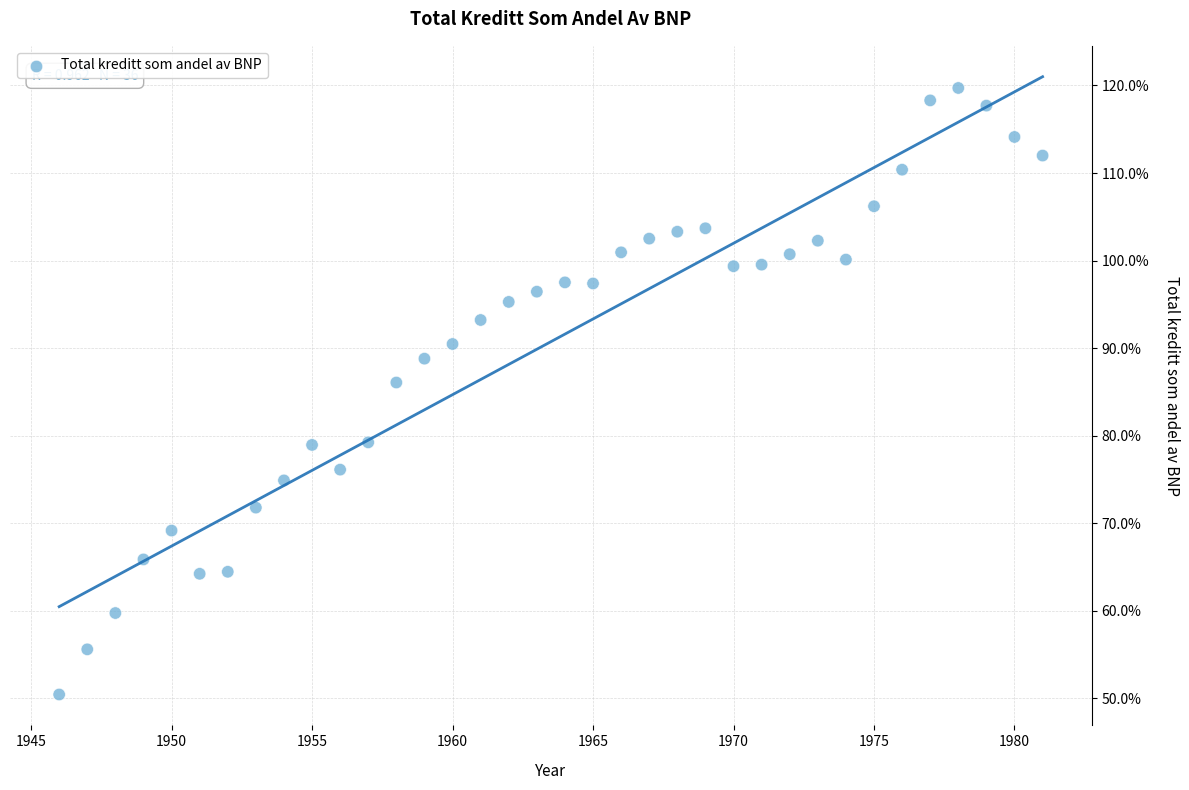

What Y value in the scatter plot is closest to 85?

86.1